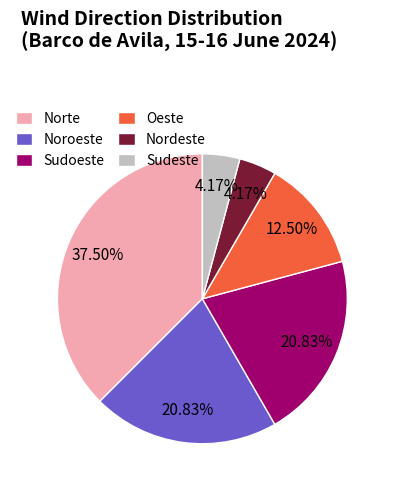

What is the ratio of the value at Nordeste to the value at Oeste?

0.3